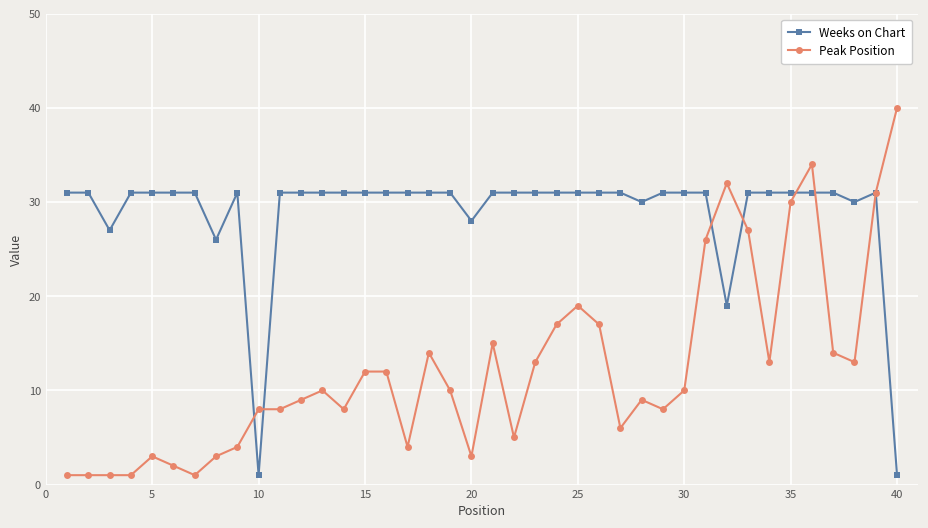

Rank the series by their average value, from highest to lowest.

Weeks on Chart, Peak Position